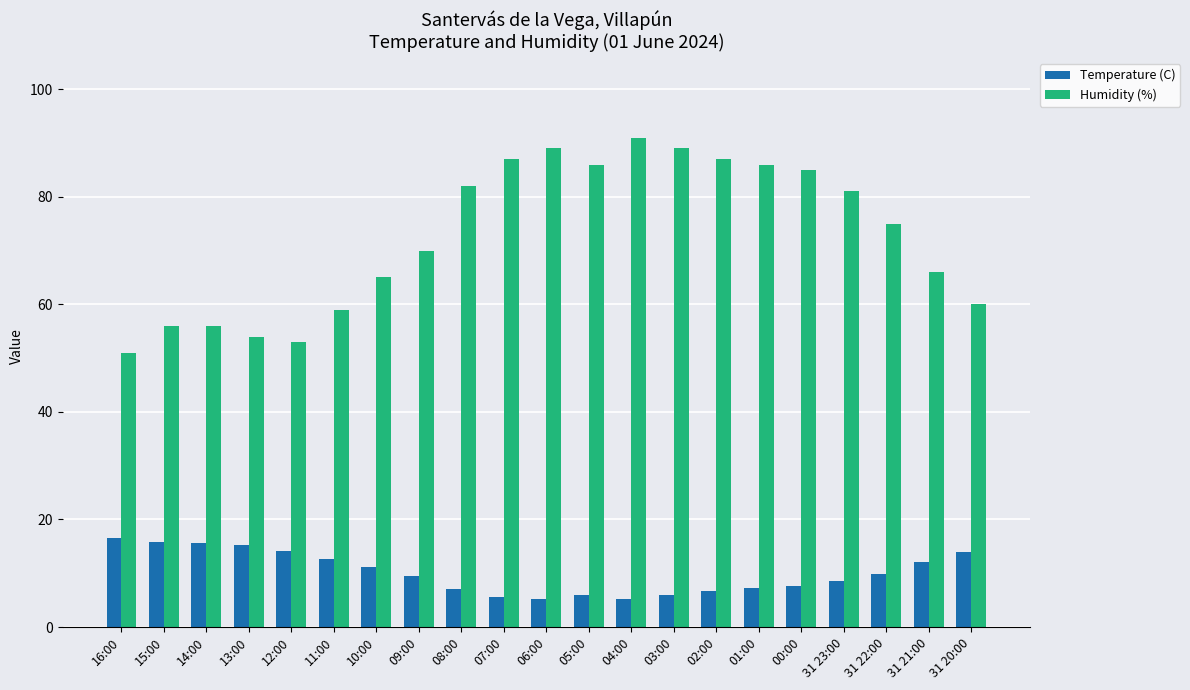

Rank the series at 15:00 from lowest to highest value.

Temperature (C), Humidity (%)